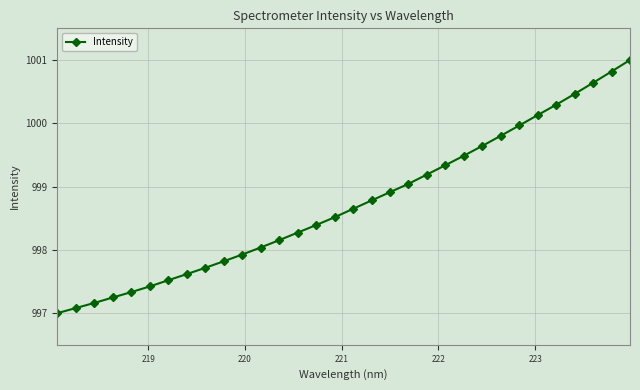

What is the value of the 25th point from the left?

999.8